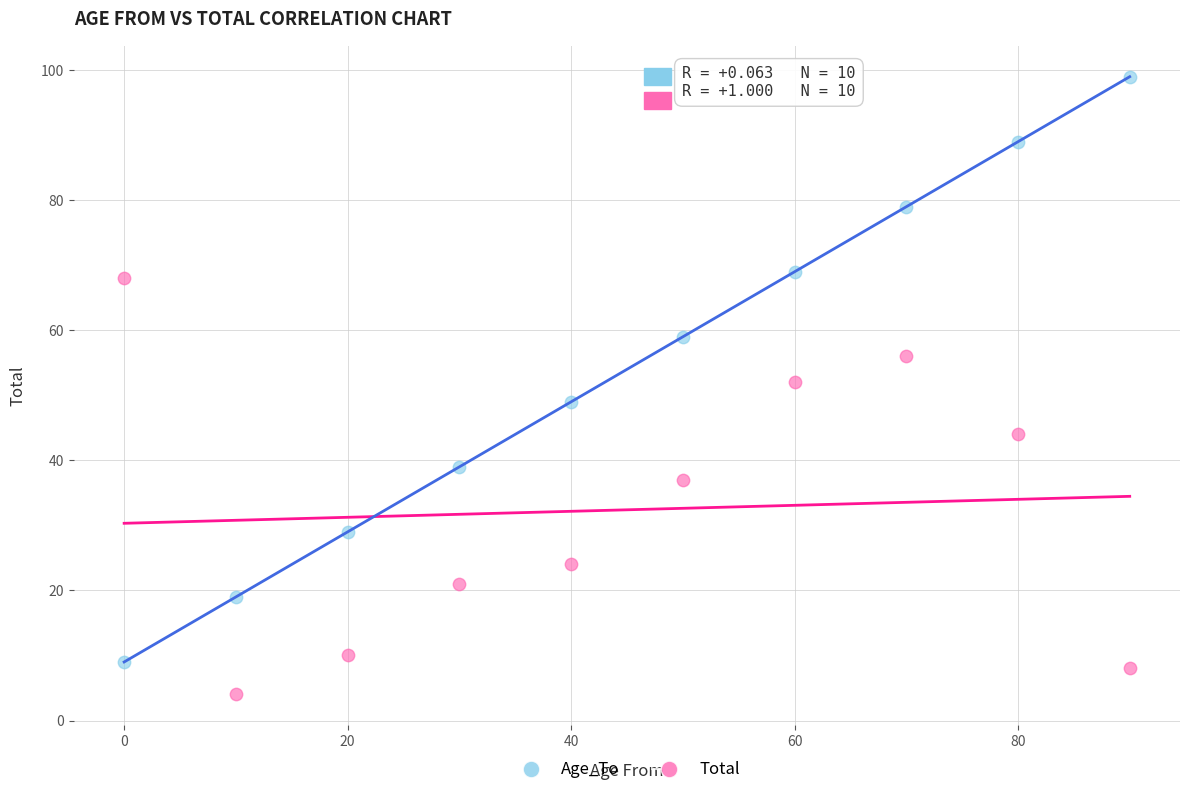

Across all data points, what is the range of Y values (max minus min)?

95